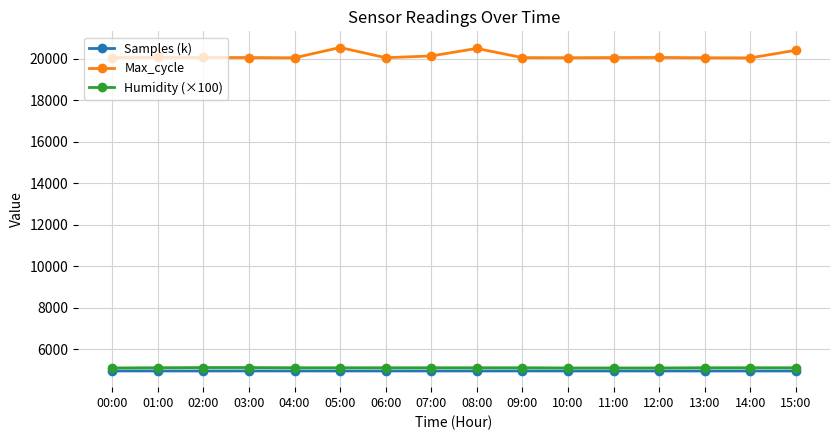

How many values in the Humidity (×100) series are below 5100?

4